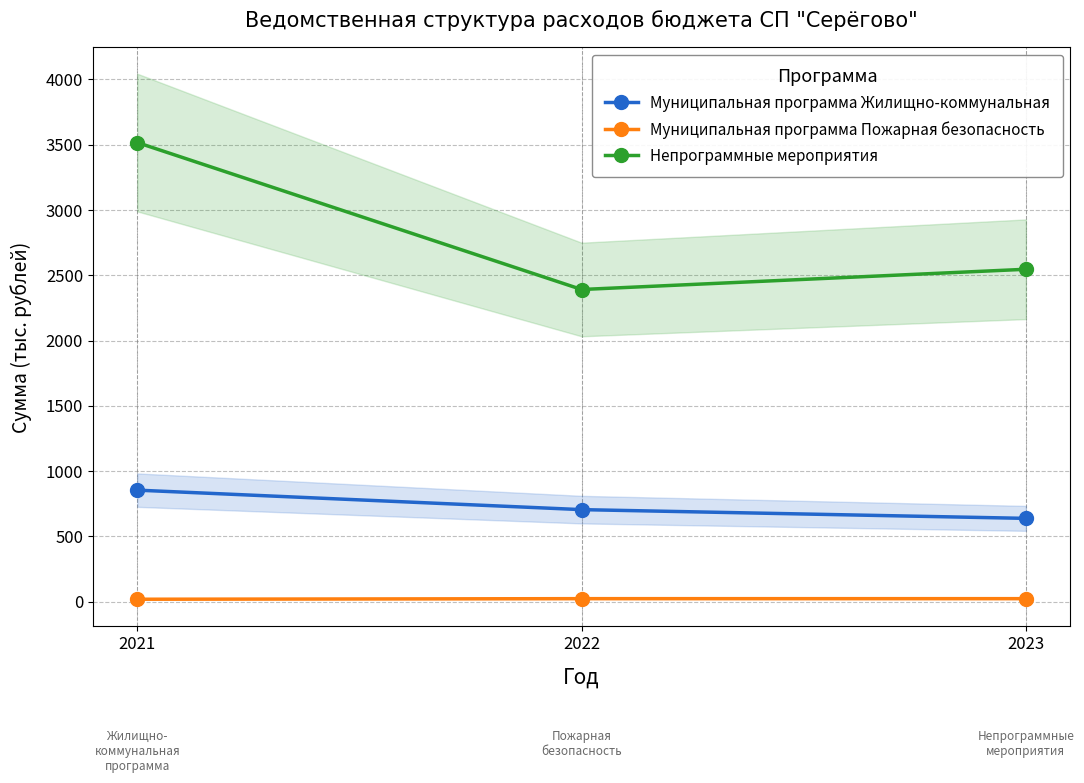

At 2021, list the series in order from largest to smallest.

Непрограммные мероприятия, Муниципальная программа Жилищно-коммунальная, Муниципальная программа Пожарная безопасность